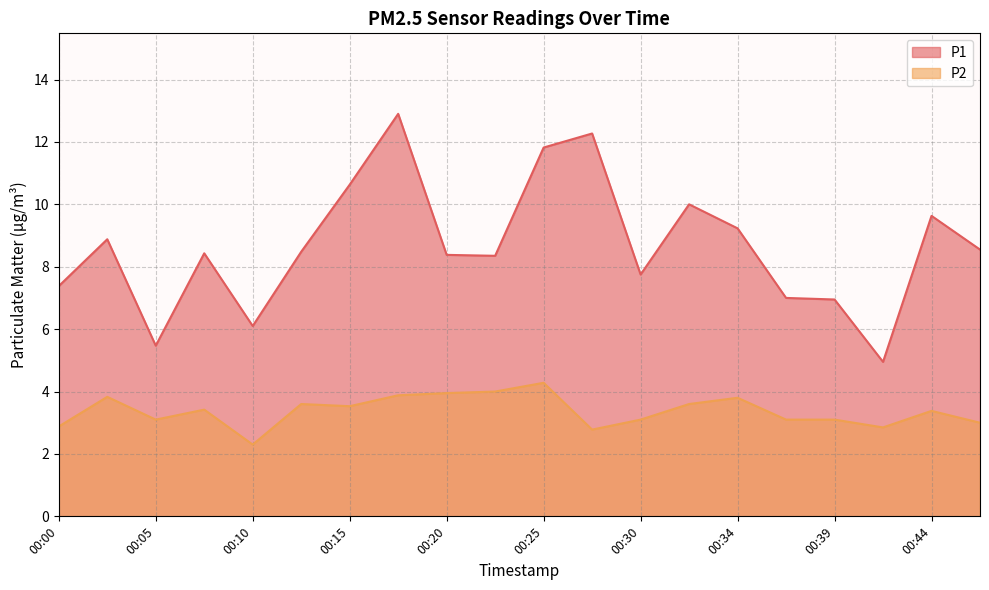

Does the chart have visible grid lines?

Yes